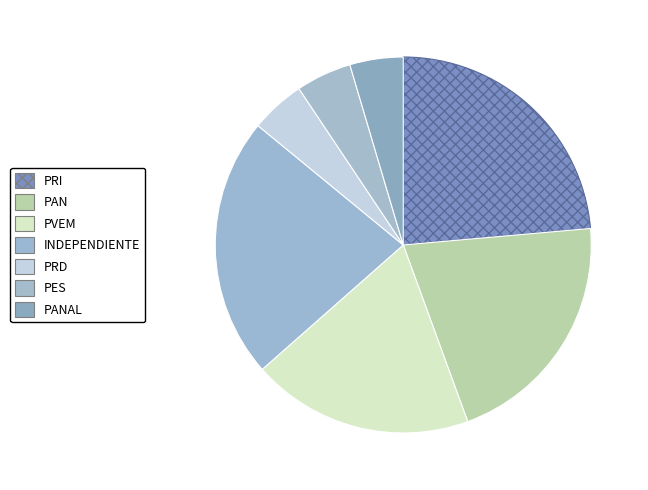

To the nearest percent, what percentage of the pie is PRI?

24%